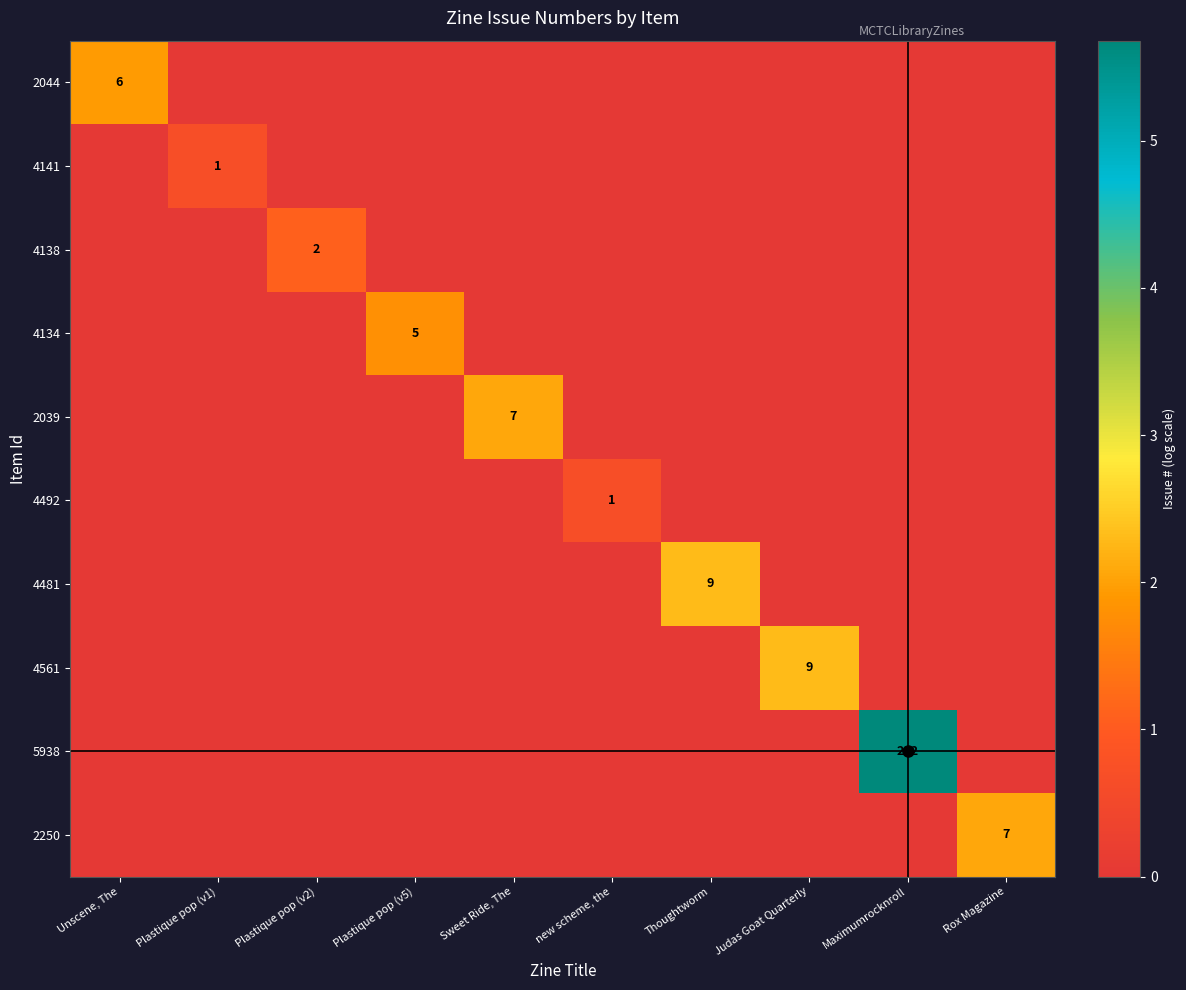

The 4138 series shows -0.6 at Unscene, The. True or false?

False